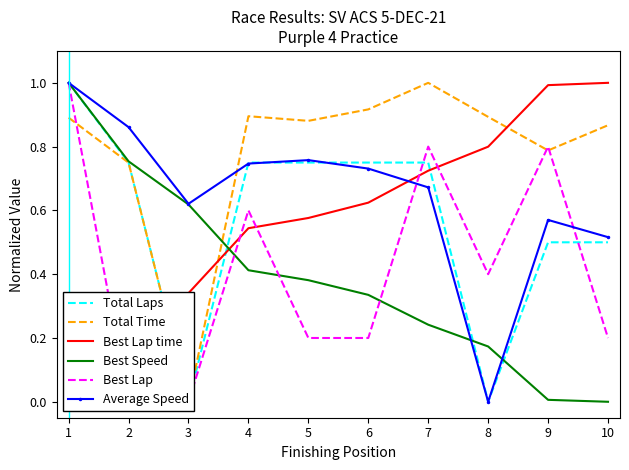

What is the value of the Total Laps point at the 4th from the left?

0.8